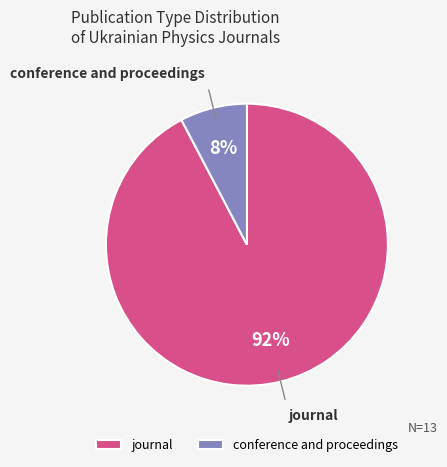

To the nearest percent, what is the average slice percentage?

50%